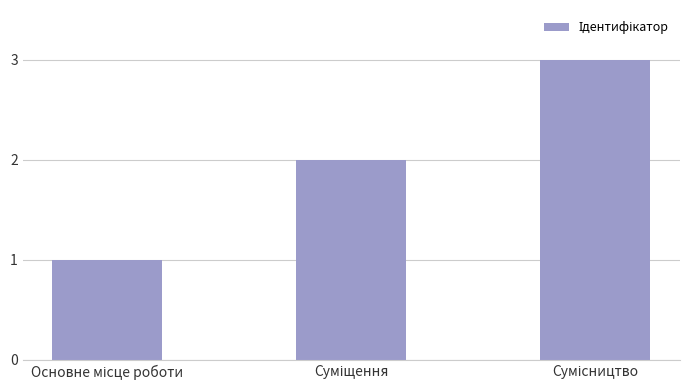

Reading right to left, what are all the values shown in this chart?

3	2	1